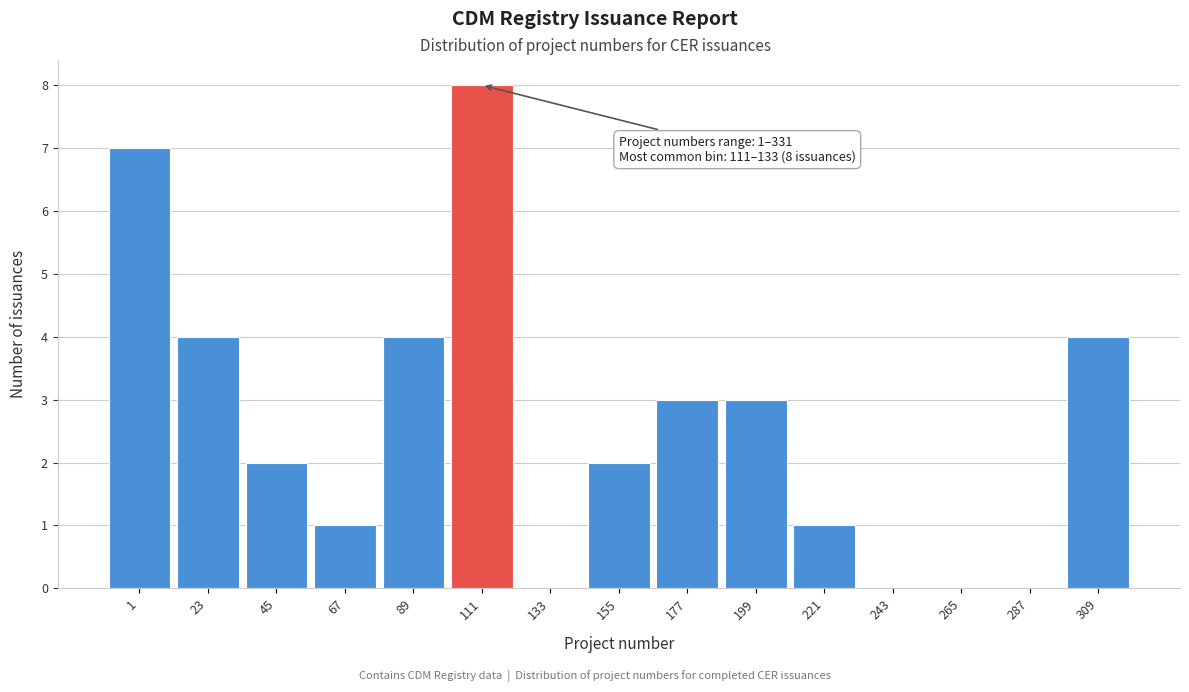

Reading left to right, extract all data points from this chart.

1=7	23=4	45=2	67=1	89=4	111=8	133=0	155=2	177=3	199=3	221=1	243=0	265=0	287=0	309=4